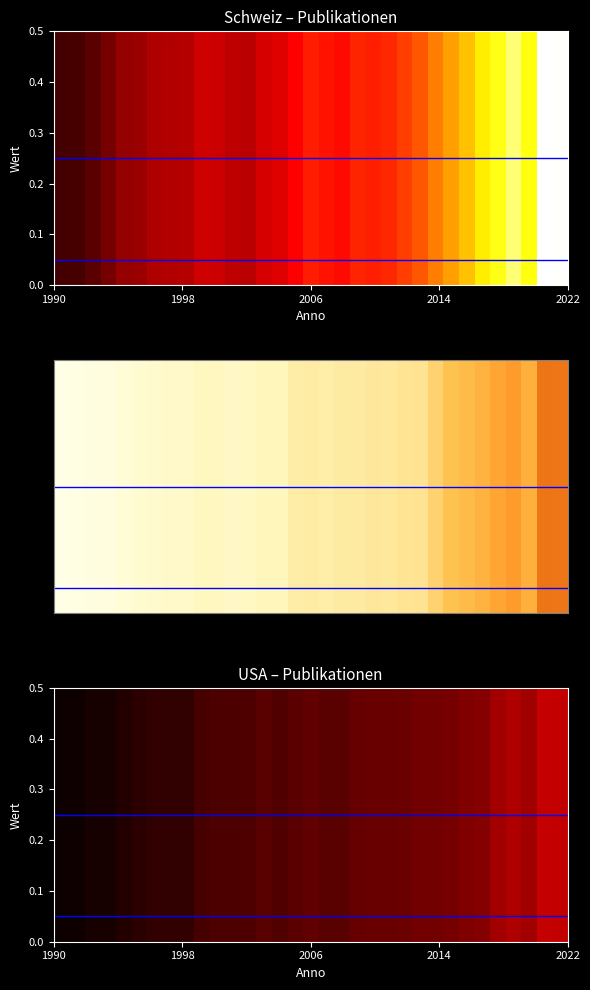

Which series changed the most between 2001 and 2009?

Schweiz